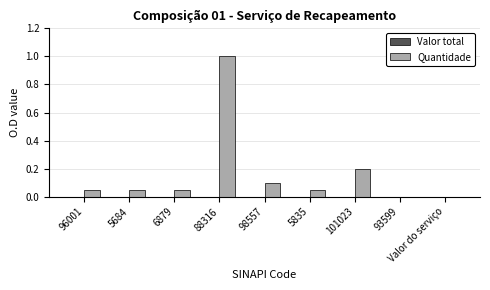

At which category does the chart reach its peak across all series?

88316